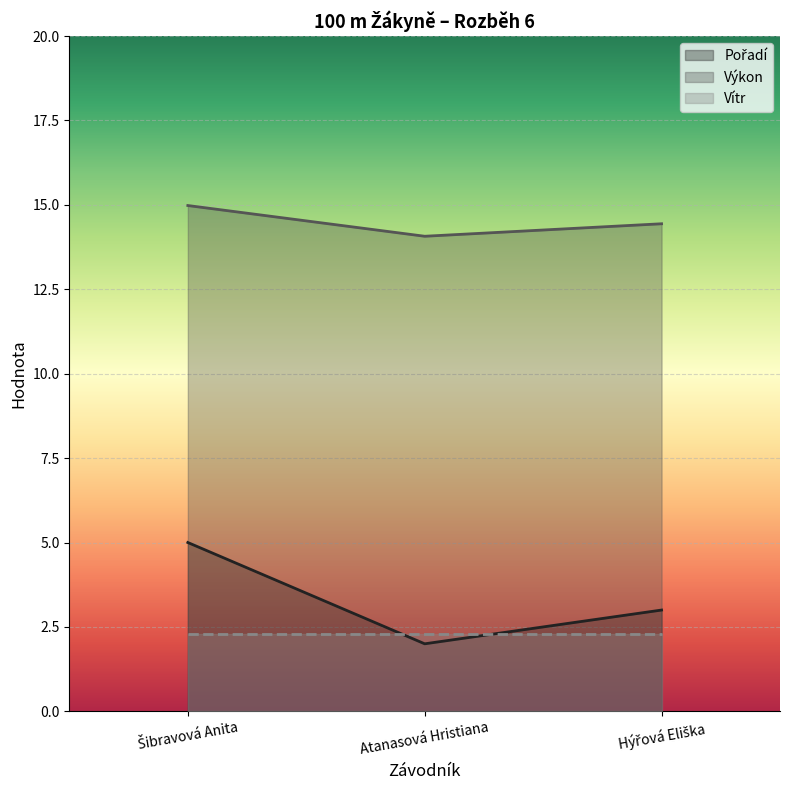

Which series has the largest total across all categories?

Výkon